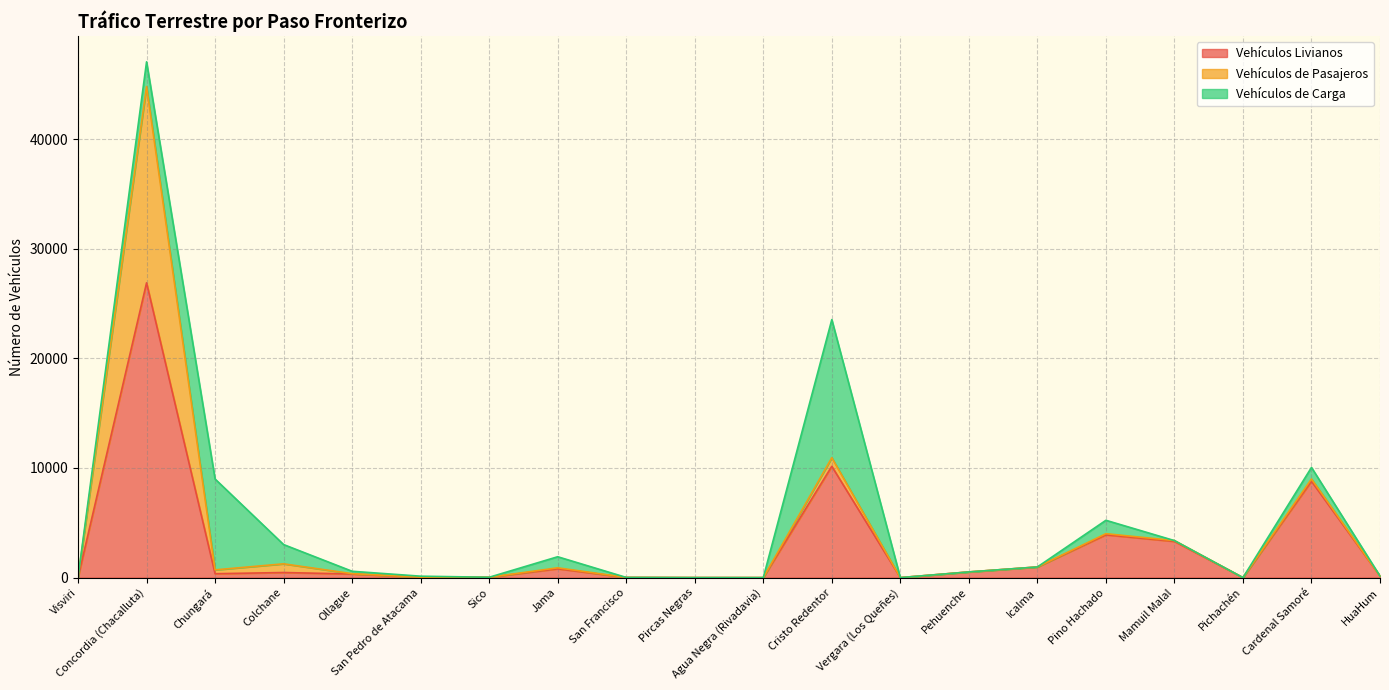

Which has a higher value, Agua Negra (Rivadavia) or Visviri?

Visviri